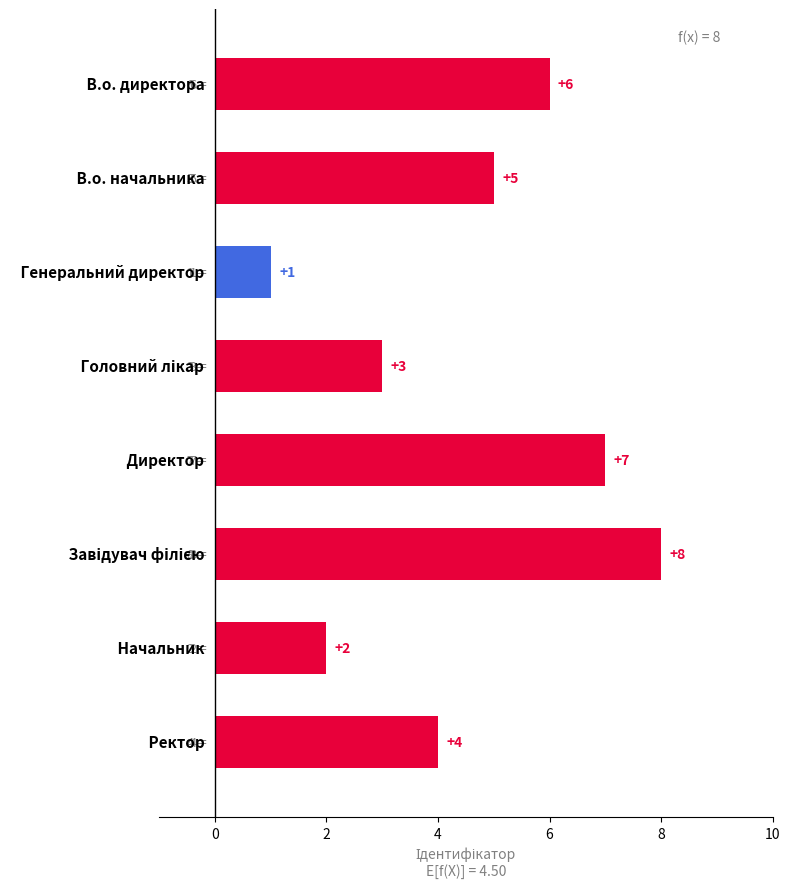

What is the greatest value displayed?

8